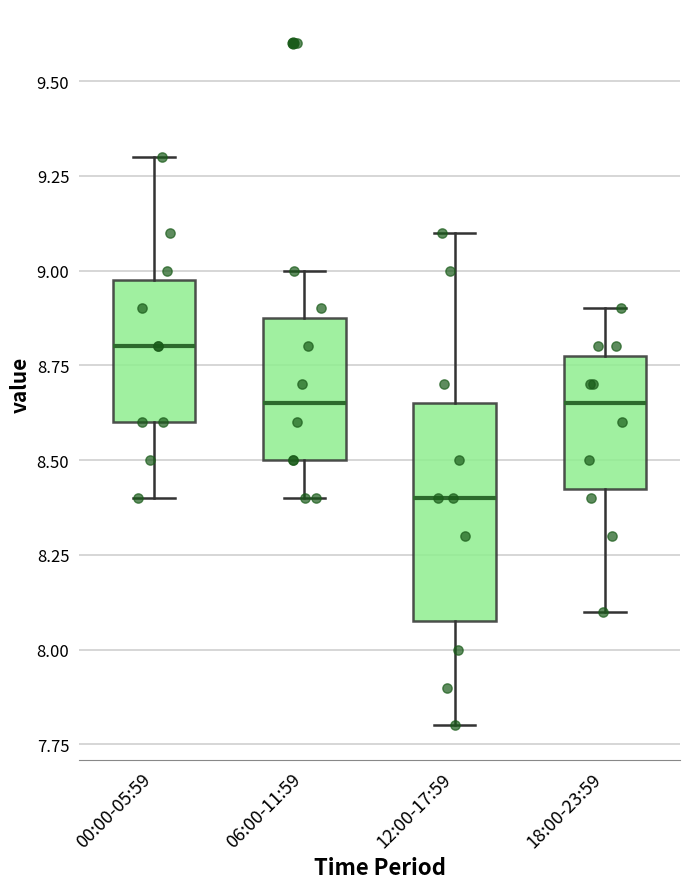

Which box has the highest median line?

00:00-05:59